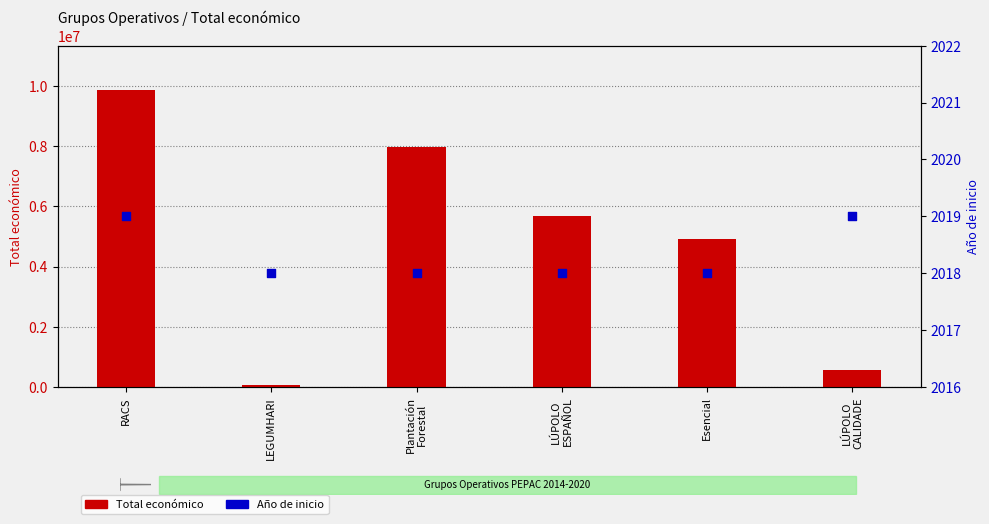

At which category is the sum across all series the highest?

RACS